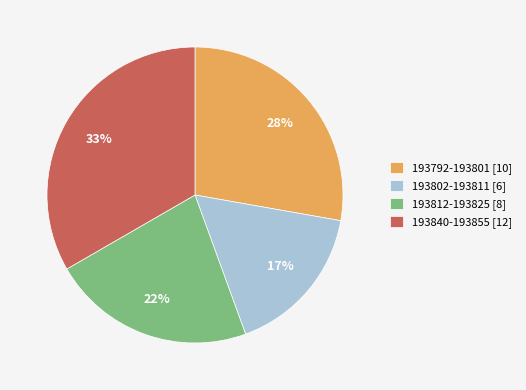

What is the ratio of the value at 193812-193825 [8] to the value at 193792-193801 [10]?

0.8